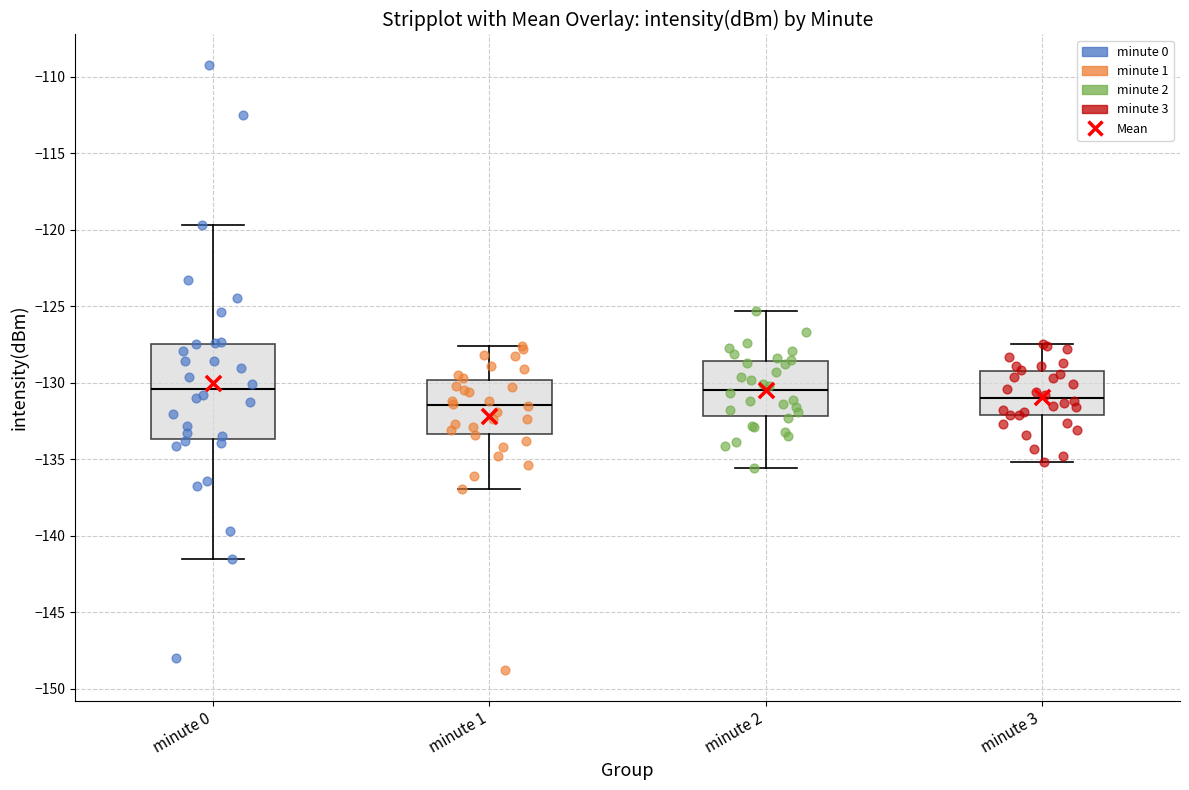

Where does the lower whisker of the box for minute 1 end on the y-axis? The values are not printed on the chart, so give them approximately, as read against the axis.

-137.0